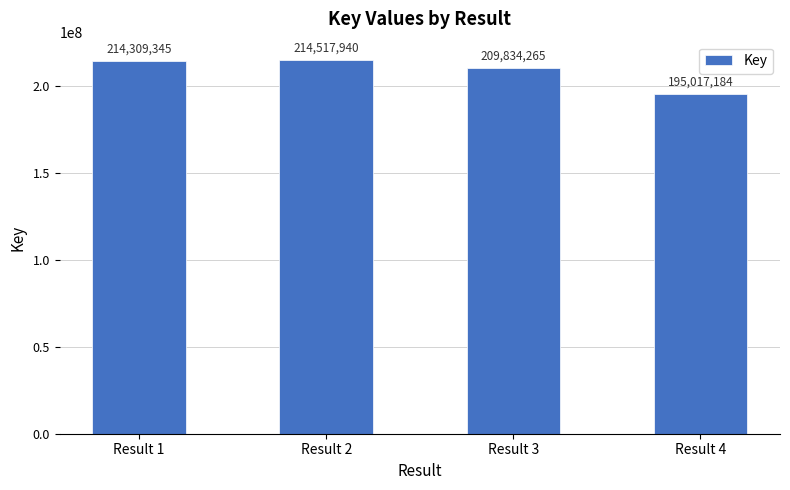

True or false: the data shows 306445018 at Result 3.

False